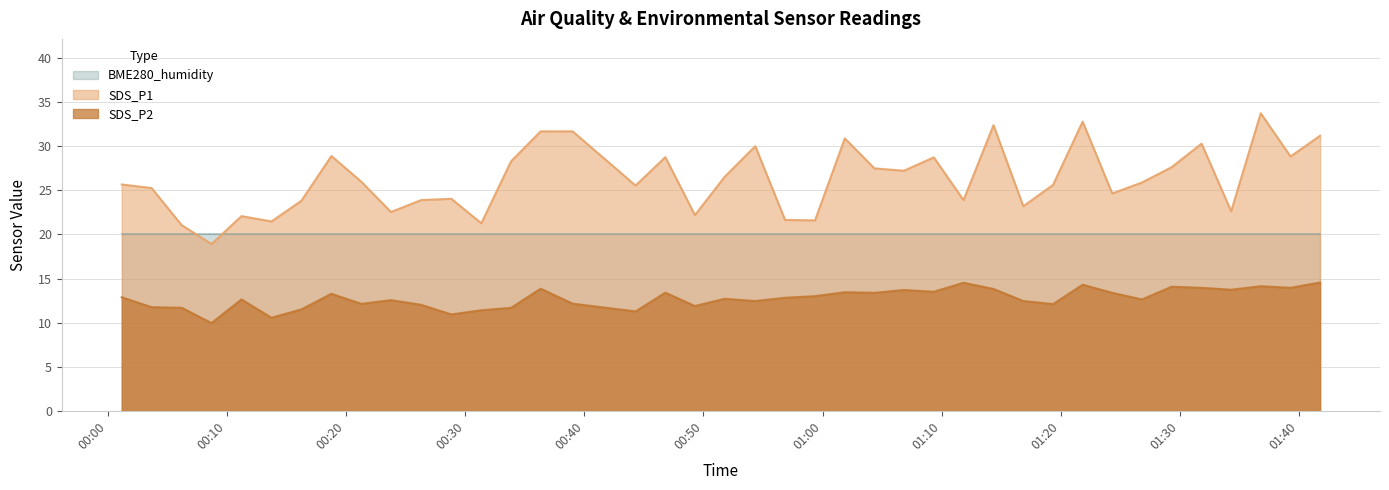

The SDS_P1 series shows 23.9 at 2023/01/26 00:26:18. True or false?

True